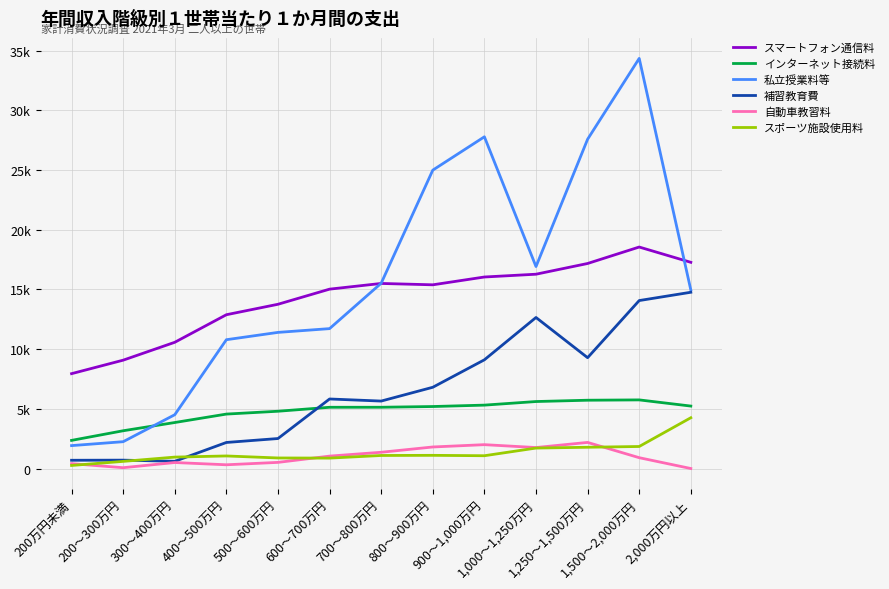

Does the chart have visible grid lines?

Yes